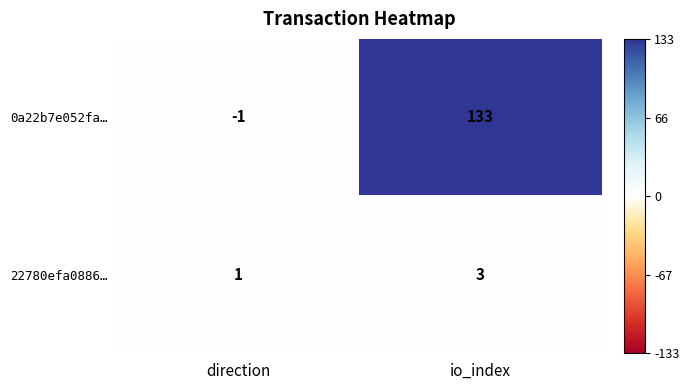

Which category has the highest value in the 22780efa0886… series?

io_index